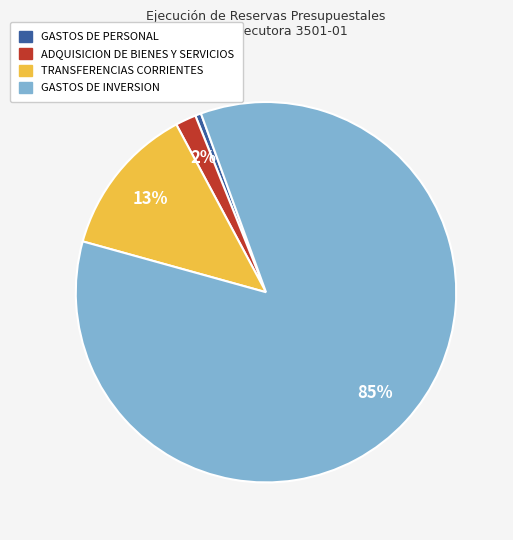

To the nearest percent, what is the difference between the ADQUISICION DE BIENES Y SERVICIOS and TRANSFERENCIAS CORRIENTES slice percentages?

11%